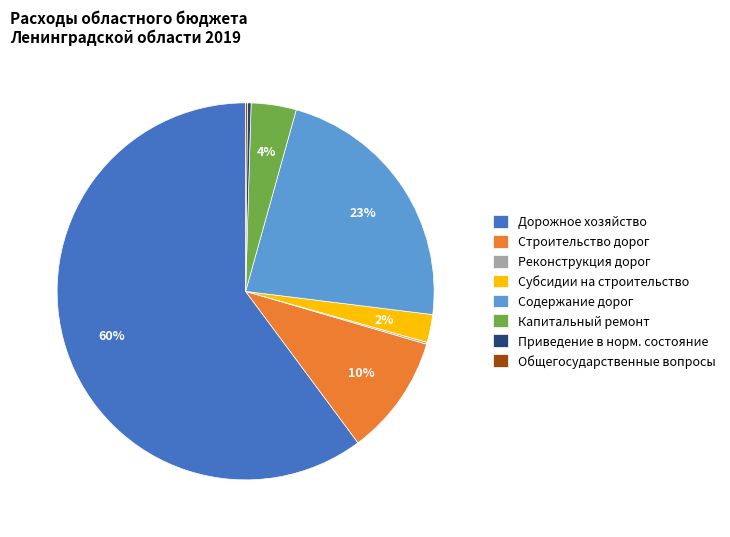

Does any single category account for the majority?

Yes